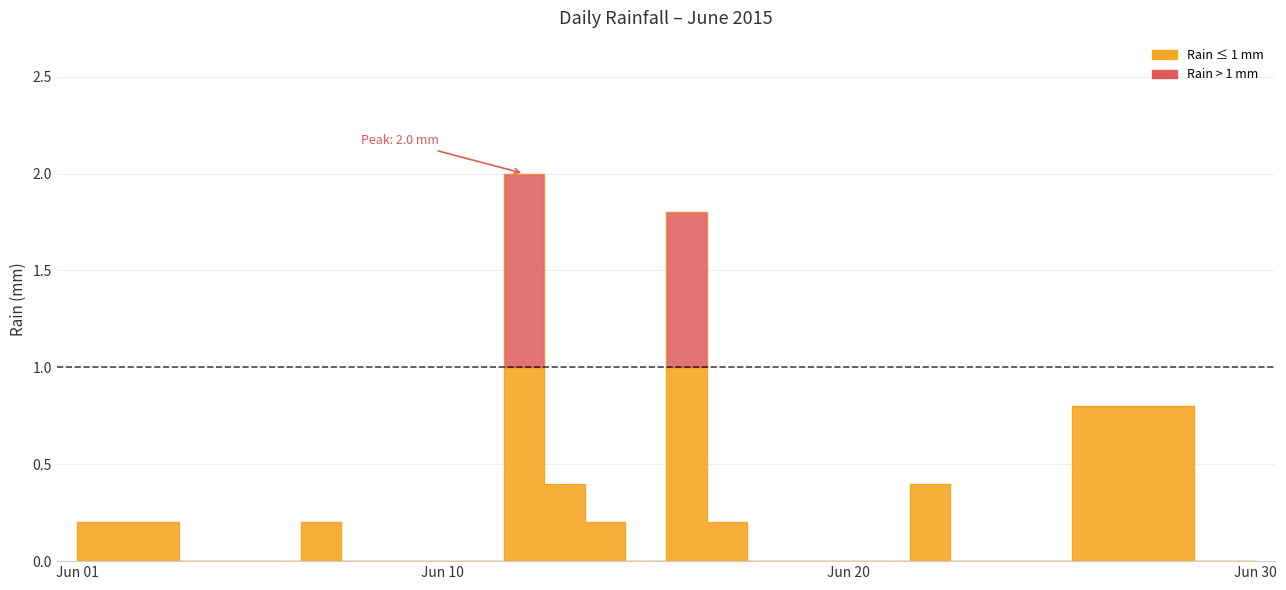

True or false: the data shows 0.2 at 2015-06-03.

True